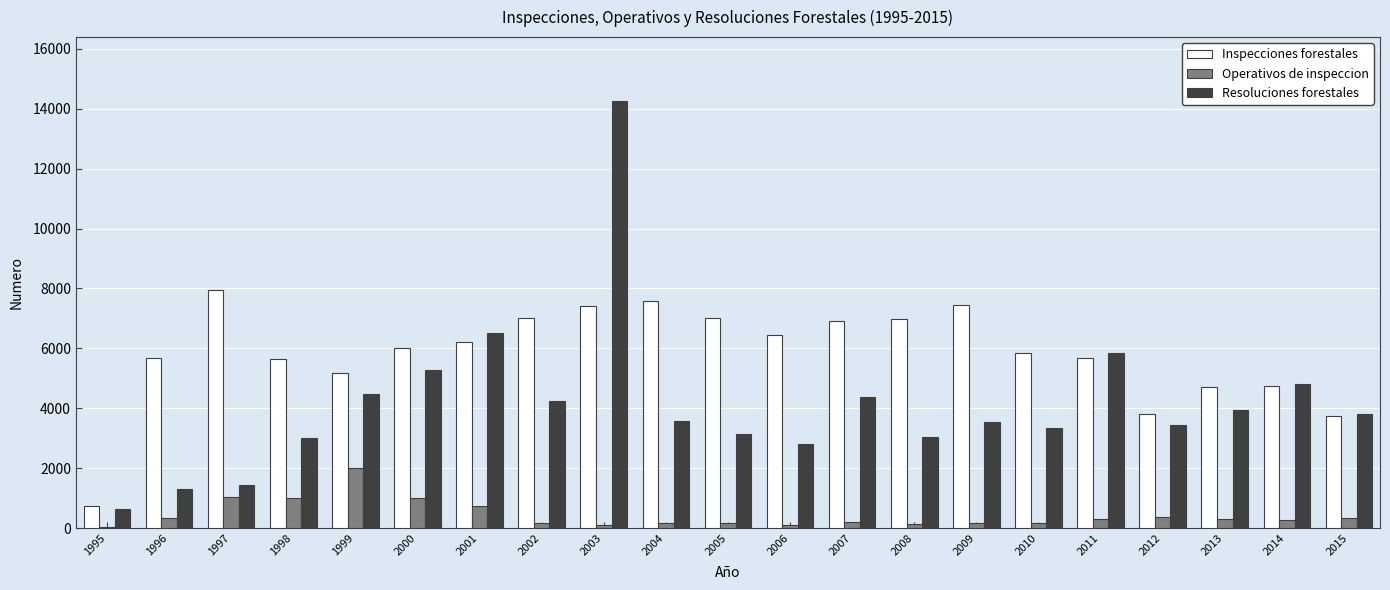

What is the difference between the highest and lowest values at 2009?

7282